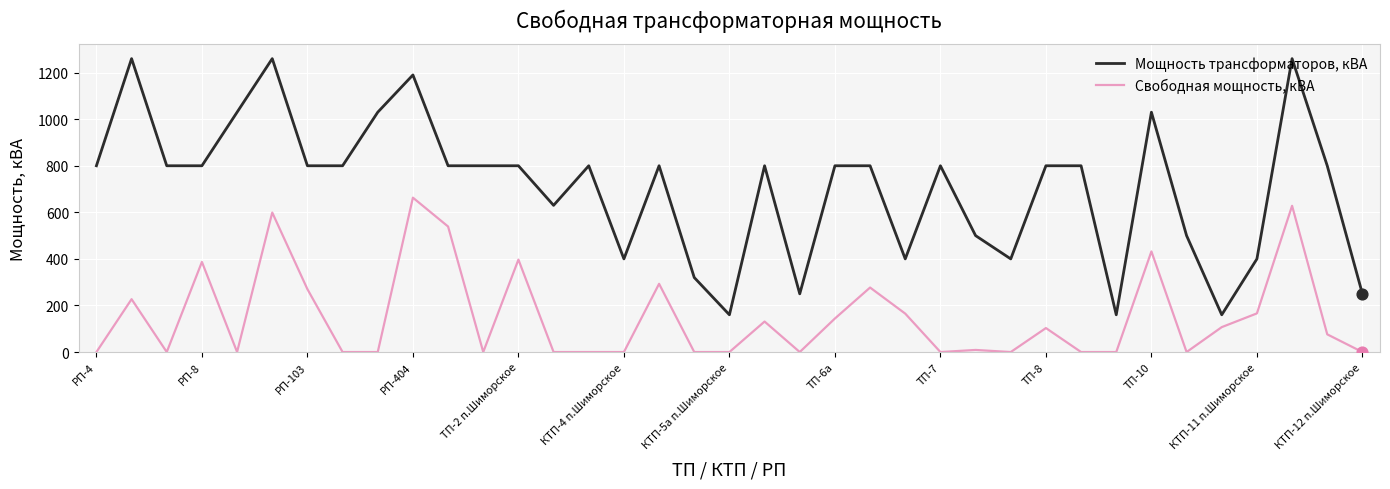

True or false: Свободная мощность, кВА and Мощность трансформаторов, кВА intersect in this chart.

False